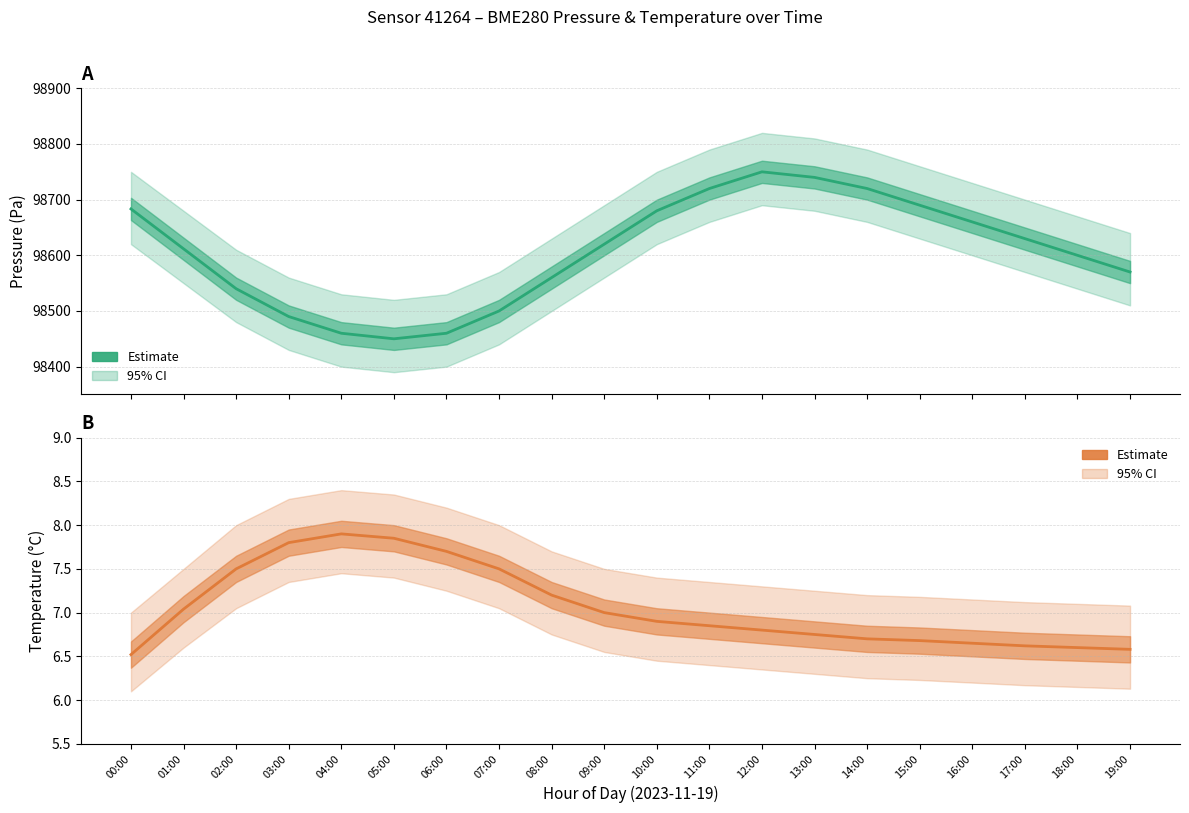

Does the chart display data point markers on the line(s)?

No